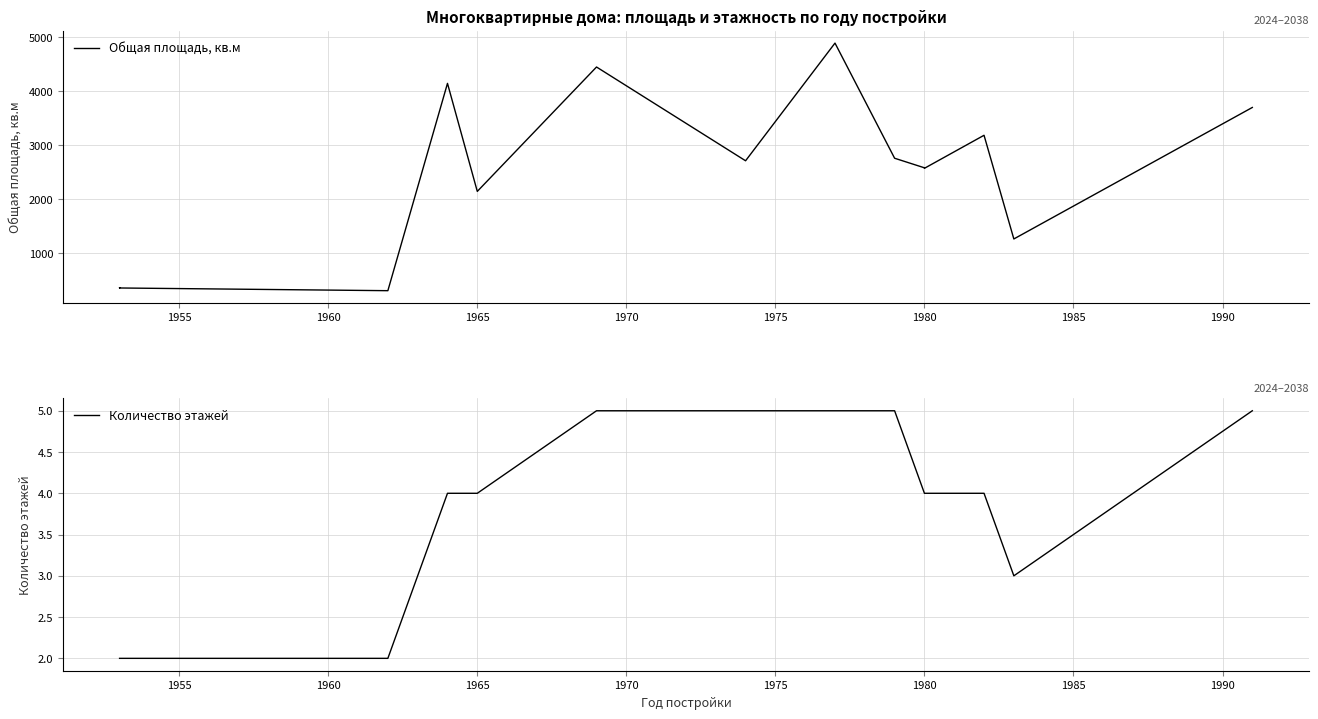

True or false: Количество этажей and Общая площадь, кв.м cross at least once.

False